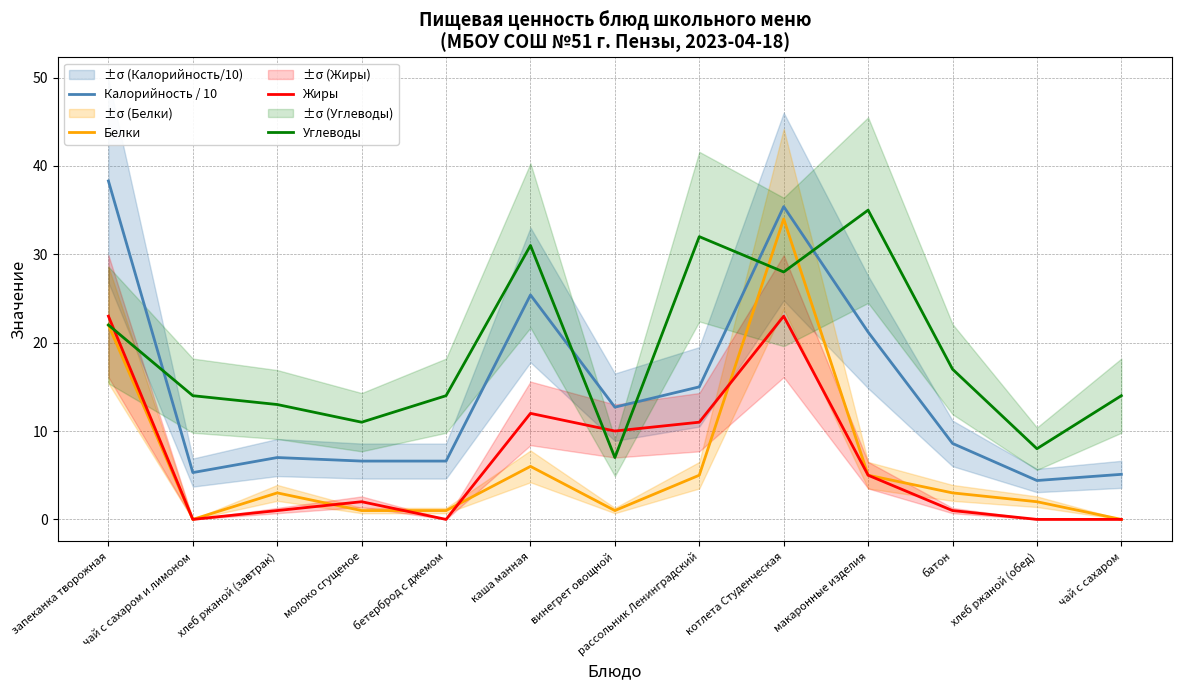

What position from the right is молоко сгущеное?

10